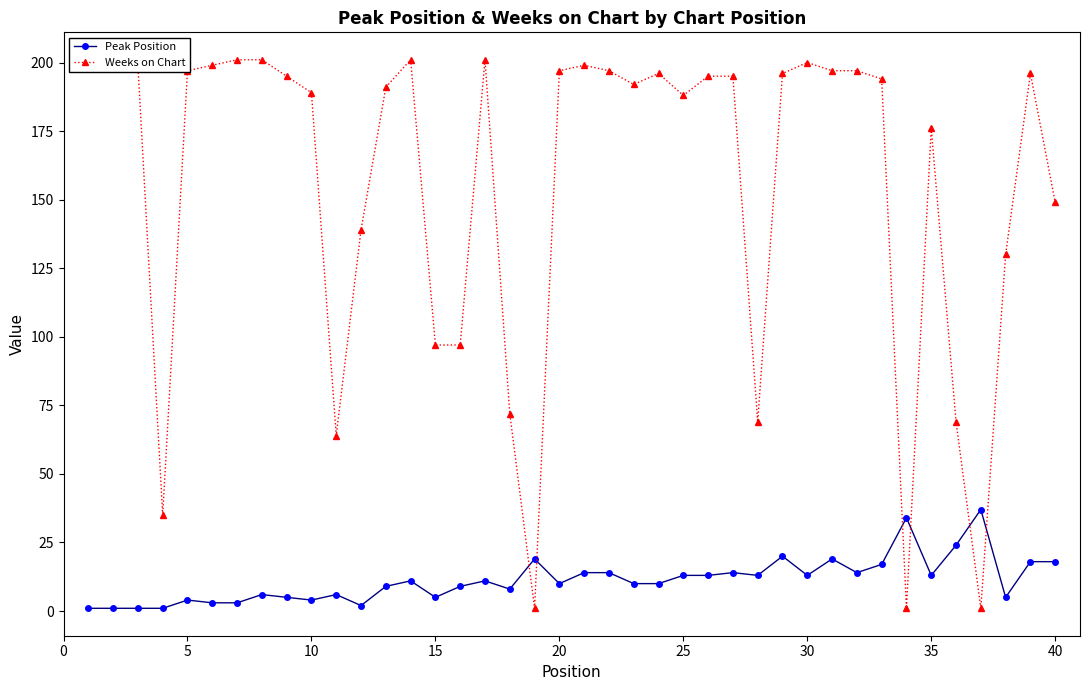

List the series in order of their peak value, highest first.

Weeks on Chart, Peak Position